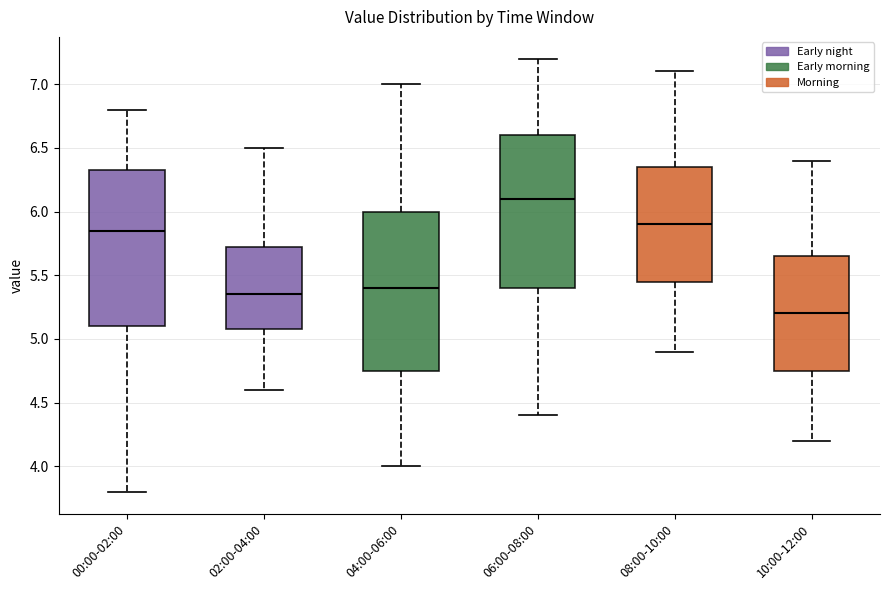

Which box has the highest median line?

06:00-08:00